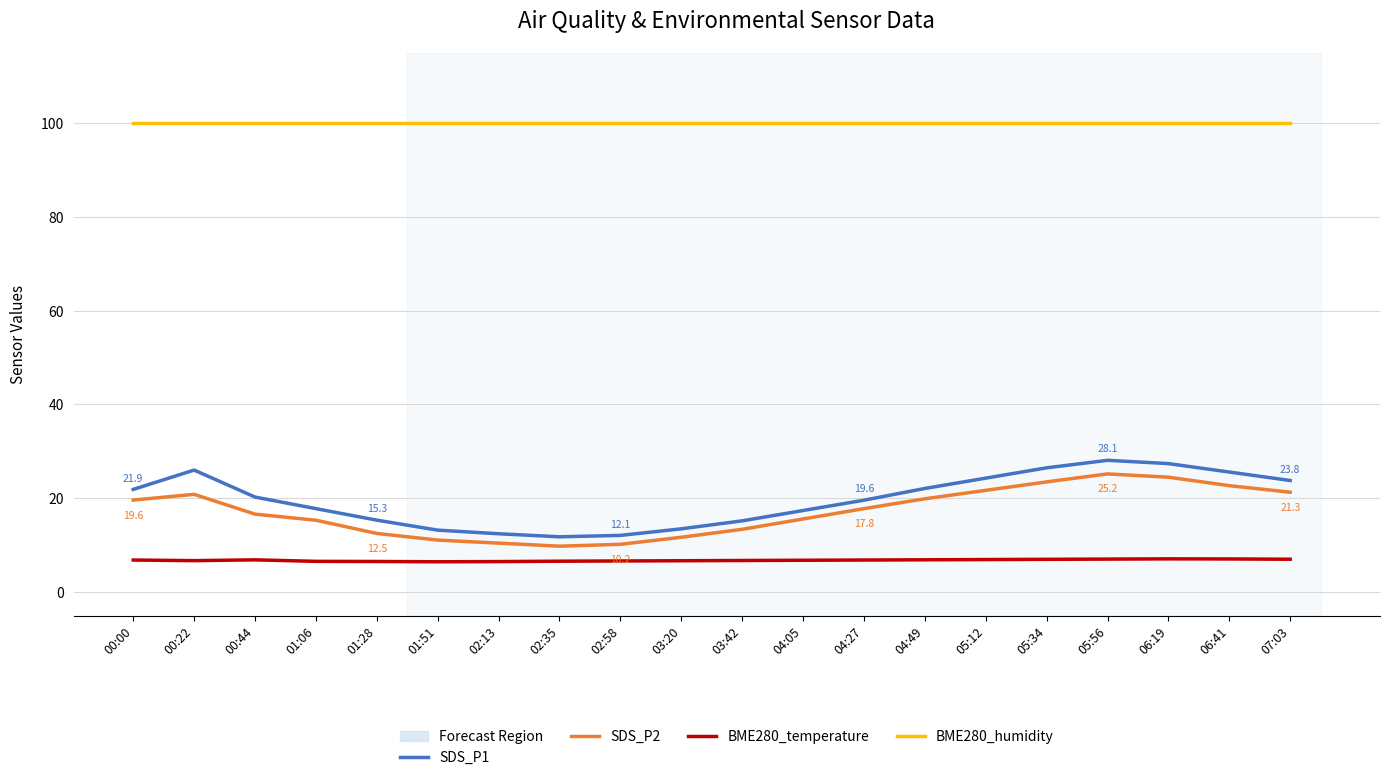

Which series has the largest total across all categories?

BME280_humidity